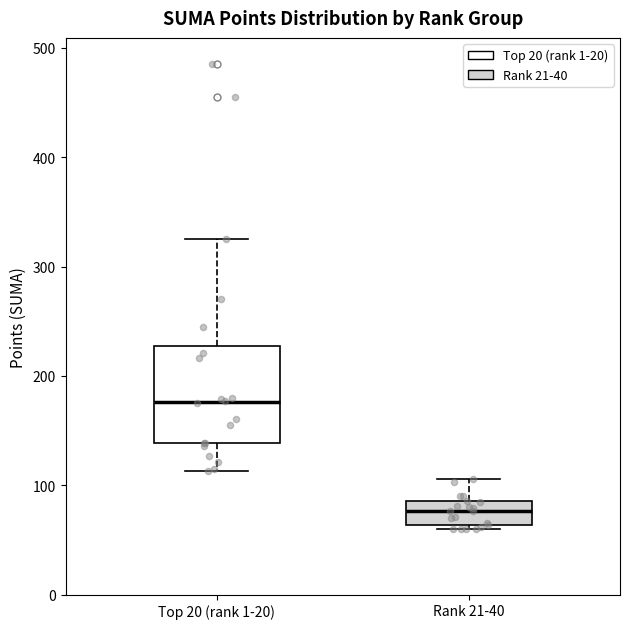

Where is the lower edge of the box for Rank 21-40 on the y-axis? The values are not printed on the chart, so give them approximately, as read against the axis.

60